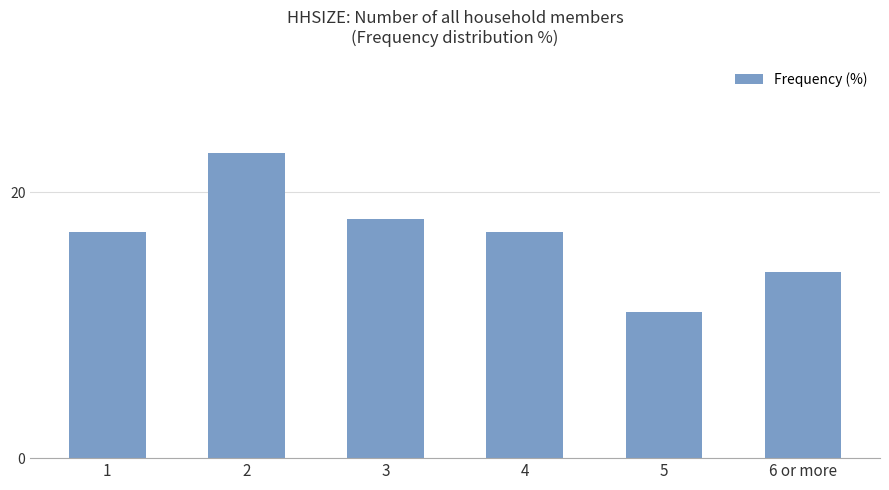

What is the difference between the maximum and second lowest values?

9